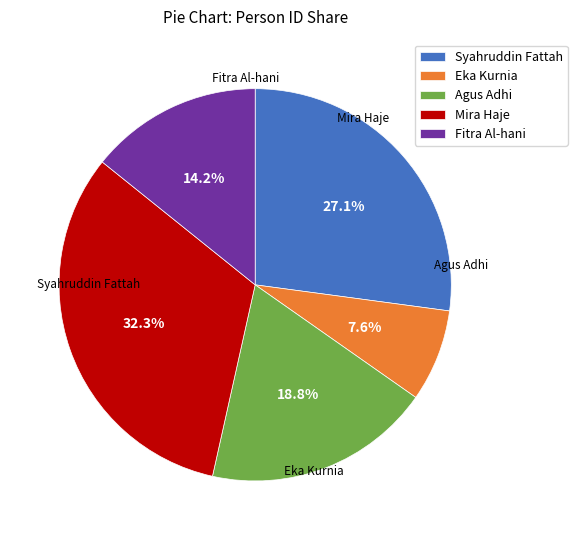

How many slices are in this pie chart?

5